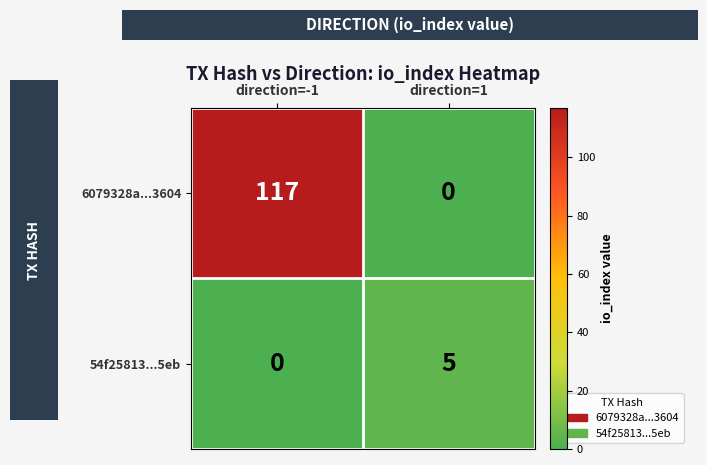

At which label is 54f25813...5eb closest to 2?

direction=-1